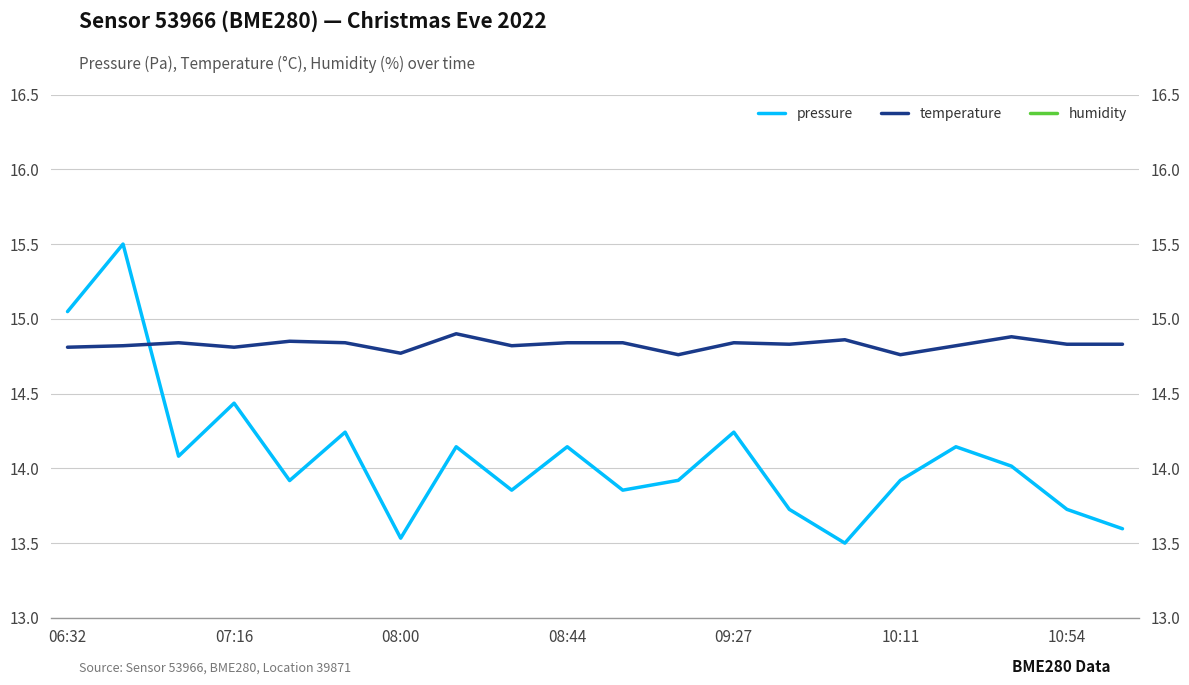

True or false: temperature and humidity cross at least once.

False